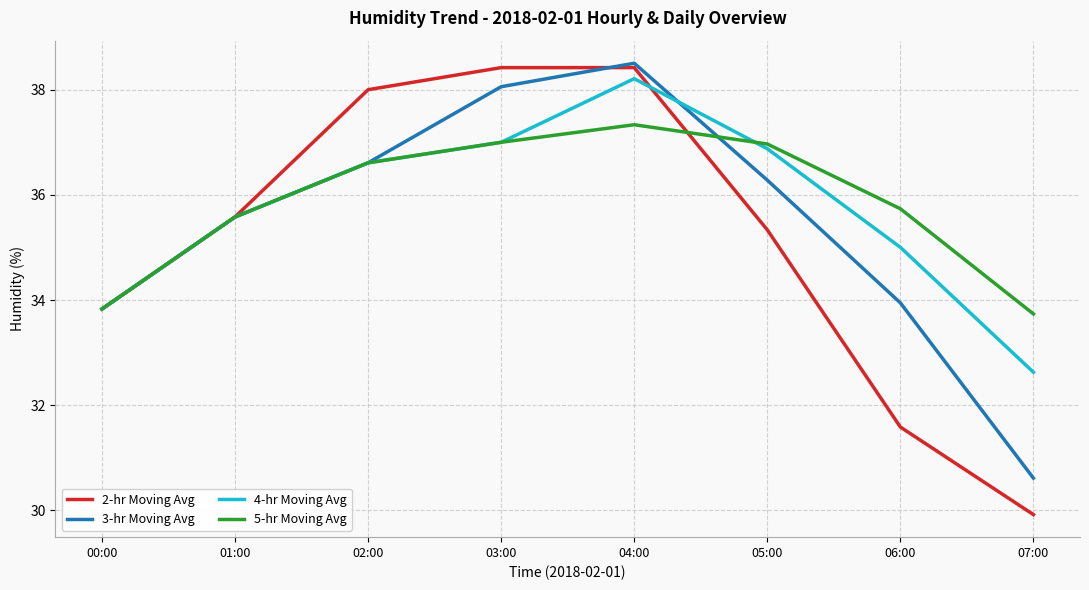

What is the difference between the second highest and second lowest values in the 5-hr Moving Avg series?

3.2